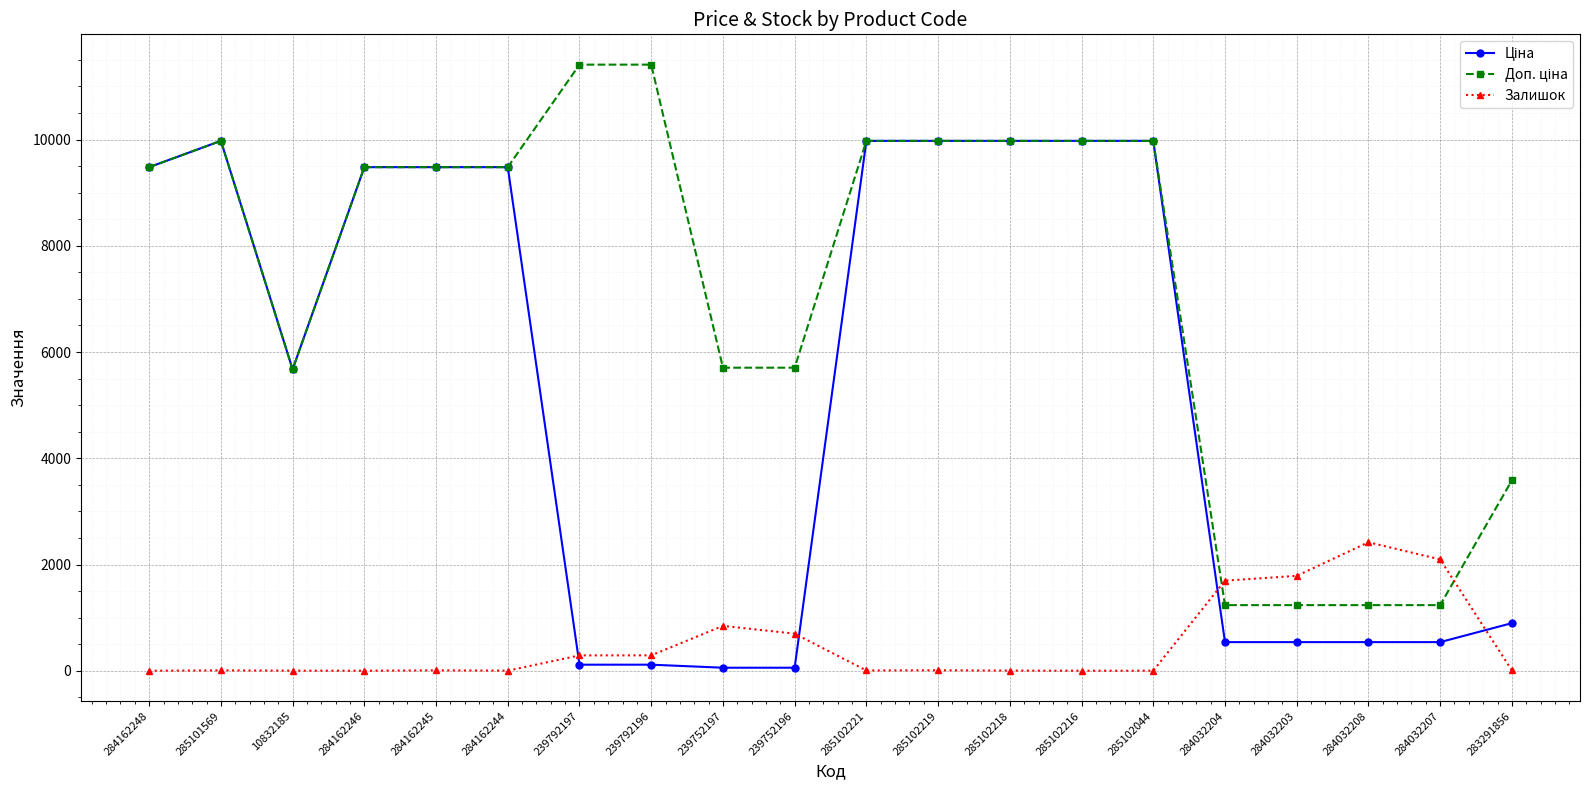

What is the greatest value displayed?

11410.0